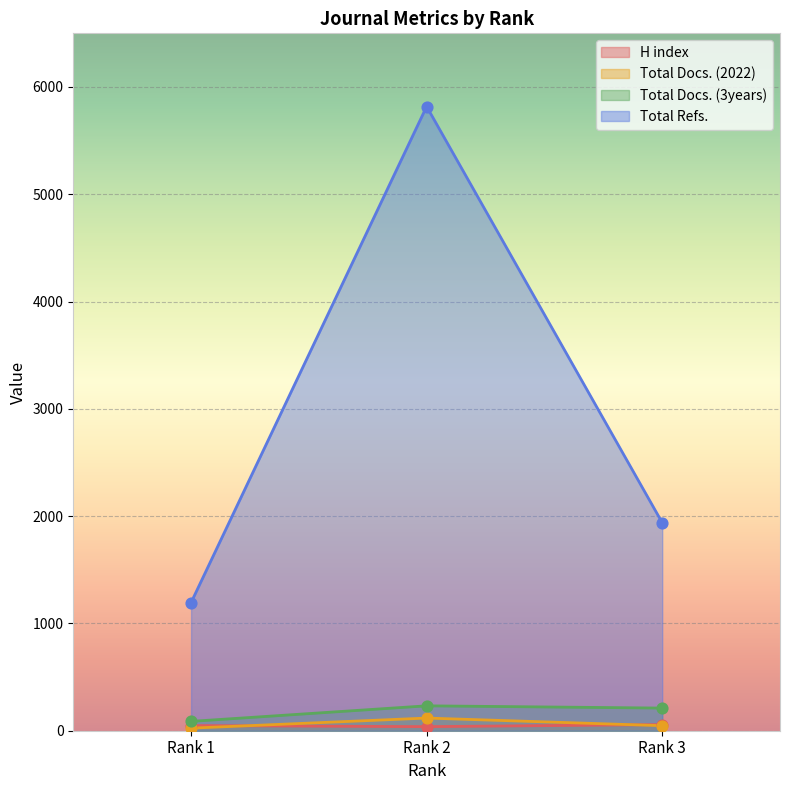

What are all the series names shown in the legend?

H index, Total Docs. (2022), Total Docs. (3years), Total Refs.